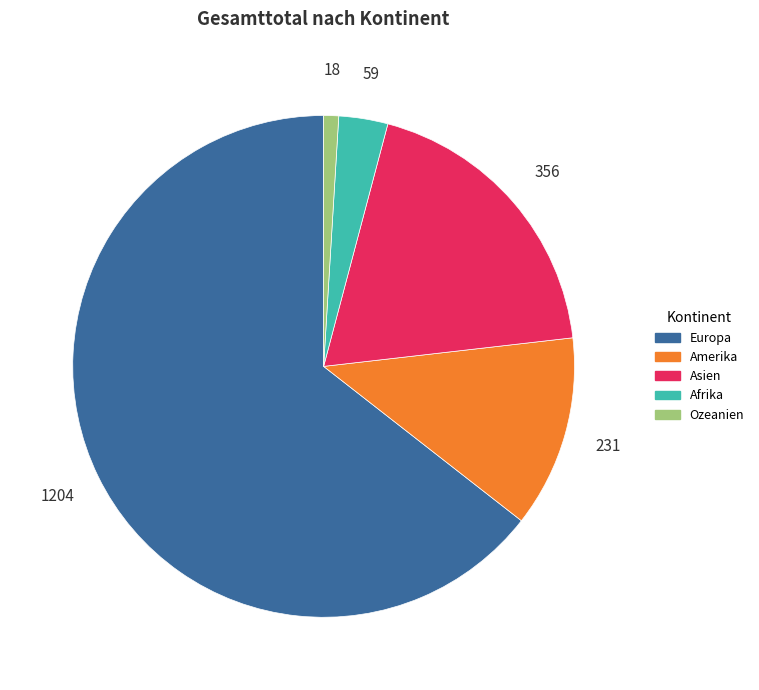

Which slice represents more than half of the pie?

Europa